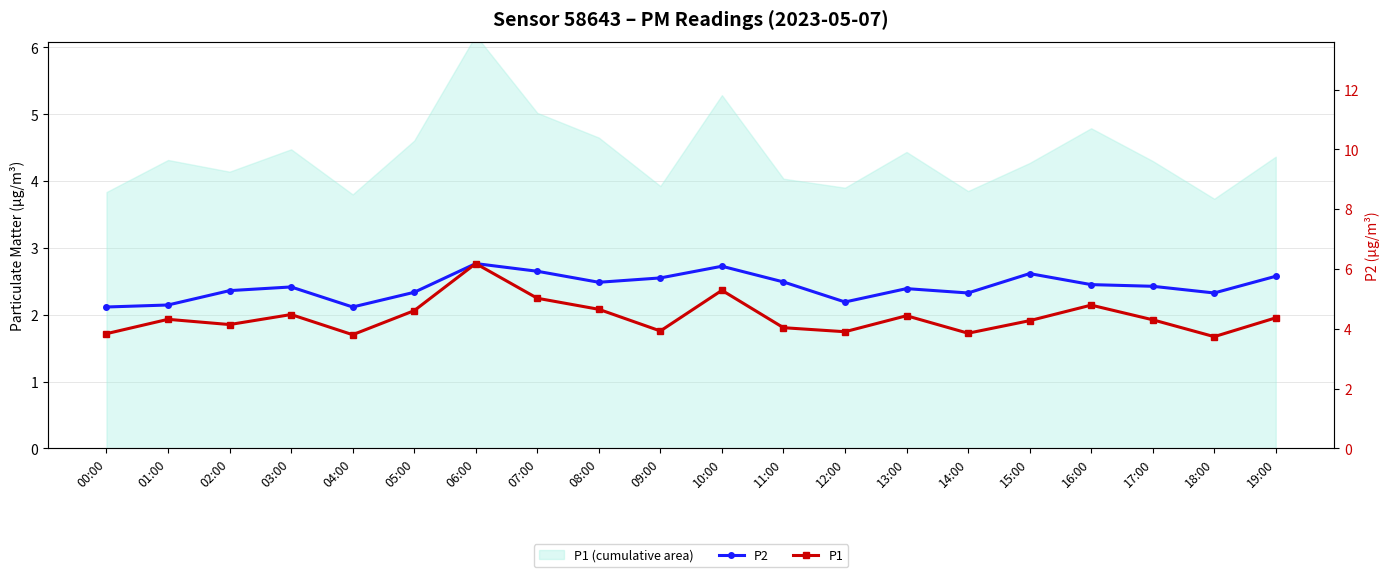

True or false: P2 and P1 intersect in this chart.

False